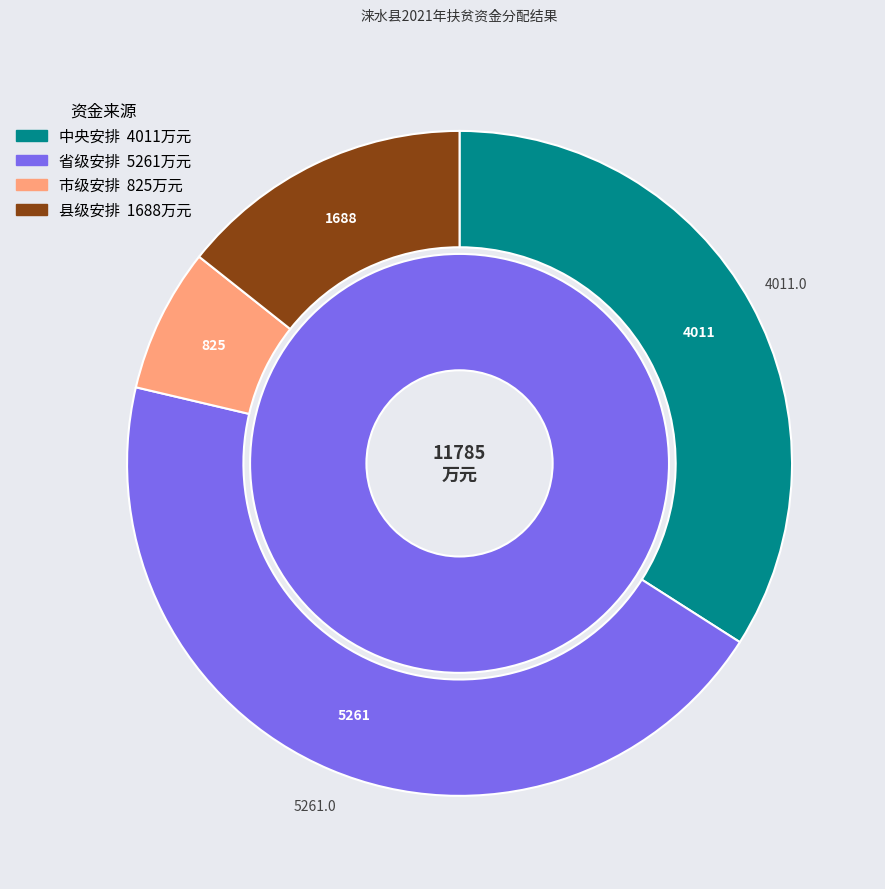

Count the number of slices in the pie.

4